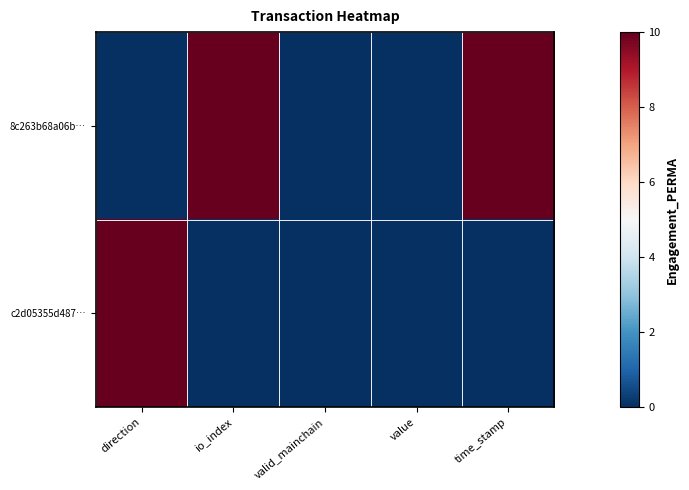

How many series are shown in this chart?

2